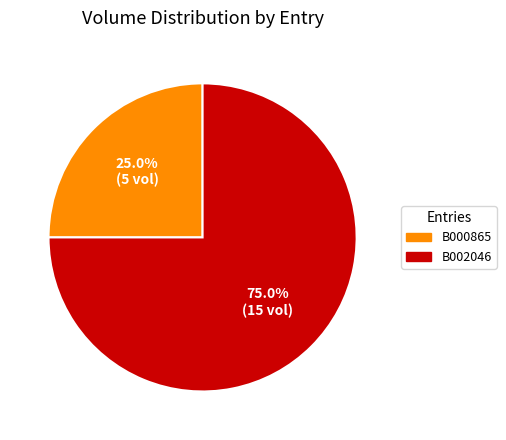

Count the number of slices in the pie.

2